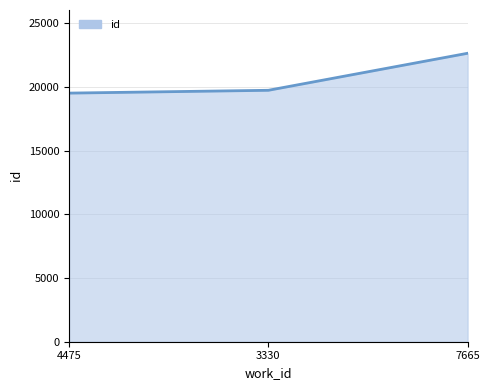

Does the chart display data point markers on the line(s)?

No